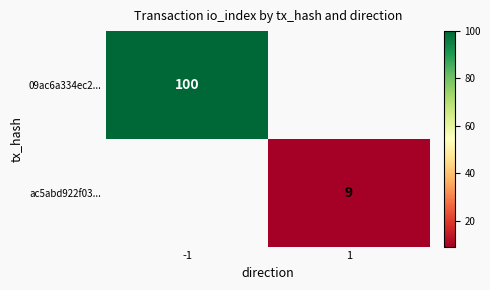

How many data points does each series have?

2